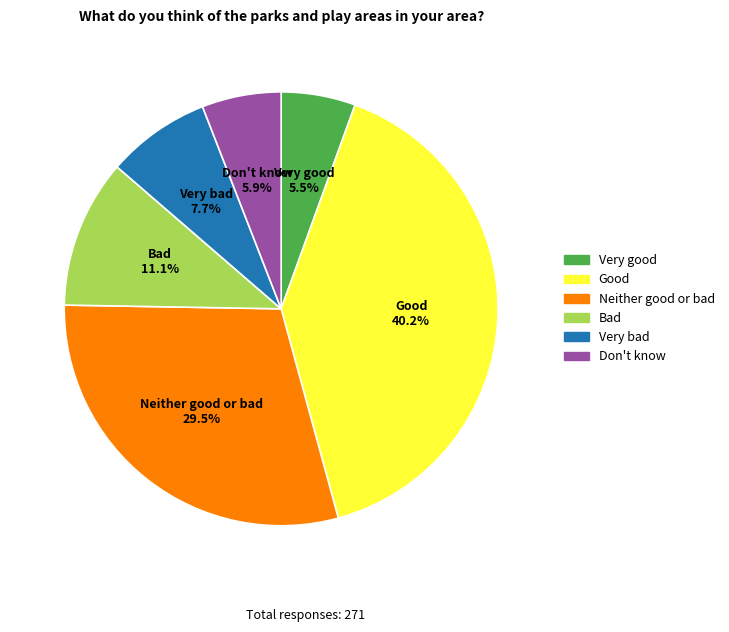

To the nearest percent, what is the combined percentage of Bad and Don't know?

17%